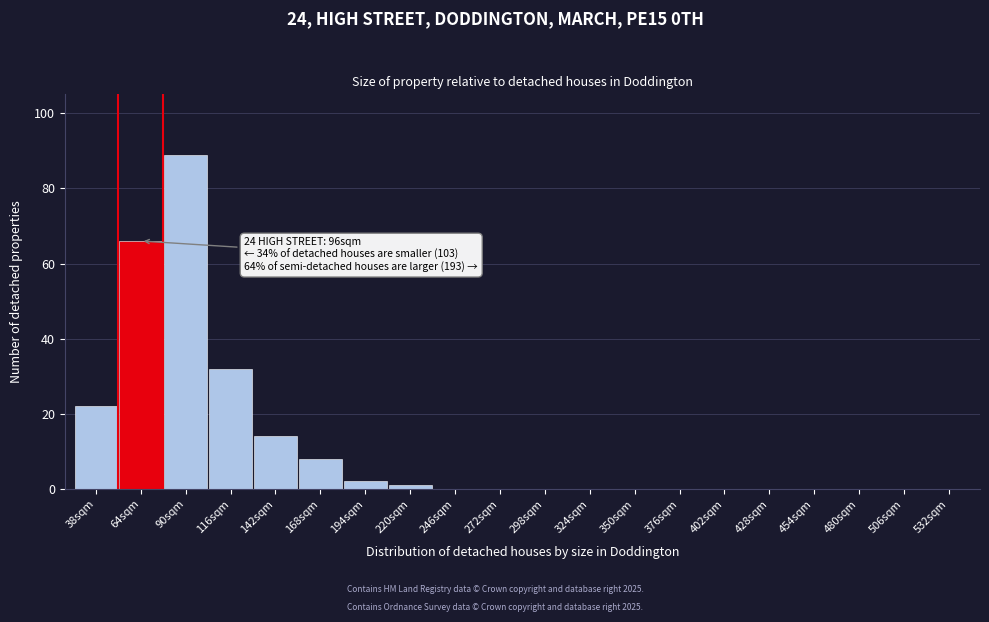

Reading right to left, what are all the values shown in this chart?

532sqm=0	506sqm=0	480sqm=0	454sqm=0	428sqm=0	402sqm=0	376sqm=0	350sqm=0	324sqm=0	298sqm=0	272sqm=0	246sqm=0	220sqm=1	194sqm=2	168sqm=8	142sqm=14	116sqm=32	90sqm=89	64sqm=66	38sqm=22